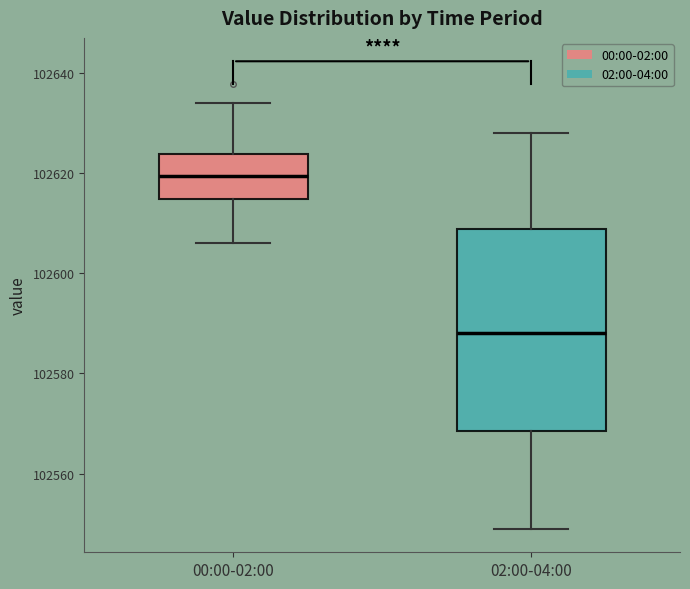

Comparing the boxes themselves (not the whiskers), which one is the tallest?

02:00-04:00